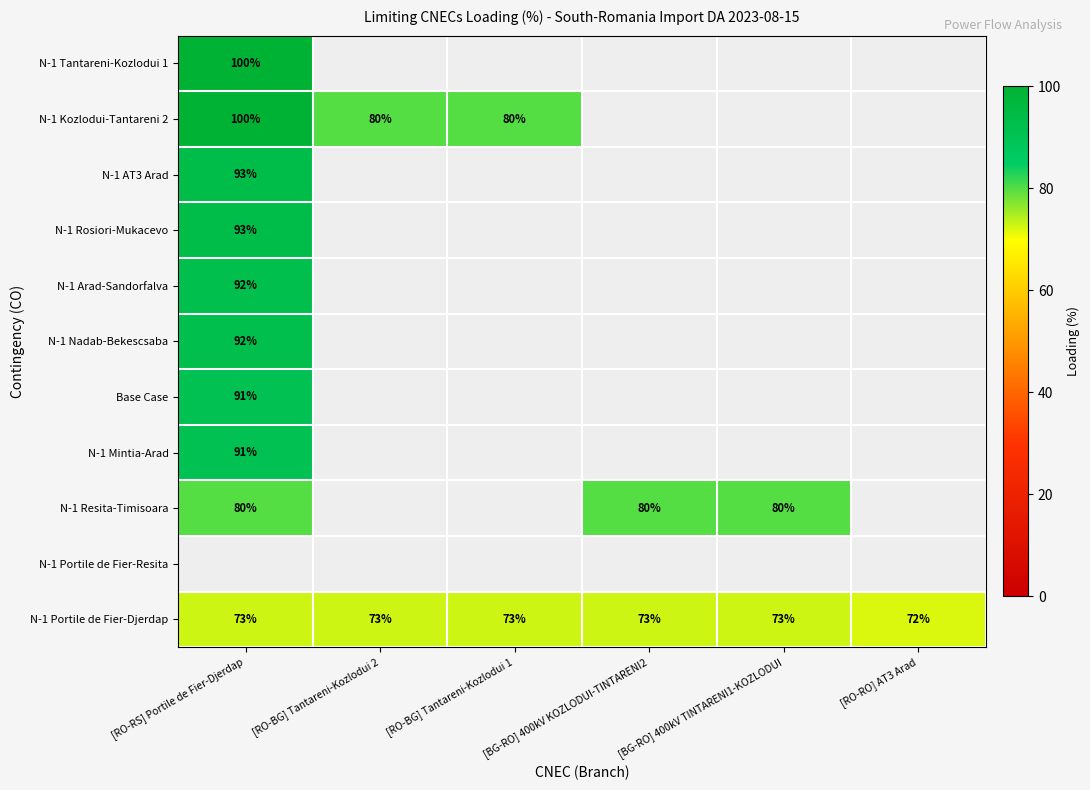

Is it true that N-1 Kozlodui-Tantareni 2 equals 33 at [RO-RS] Portile de Fier-Djerdap?

False